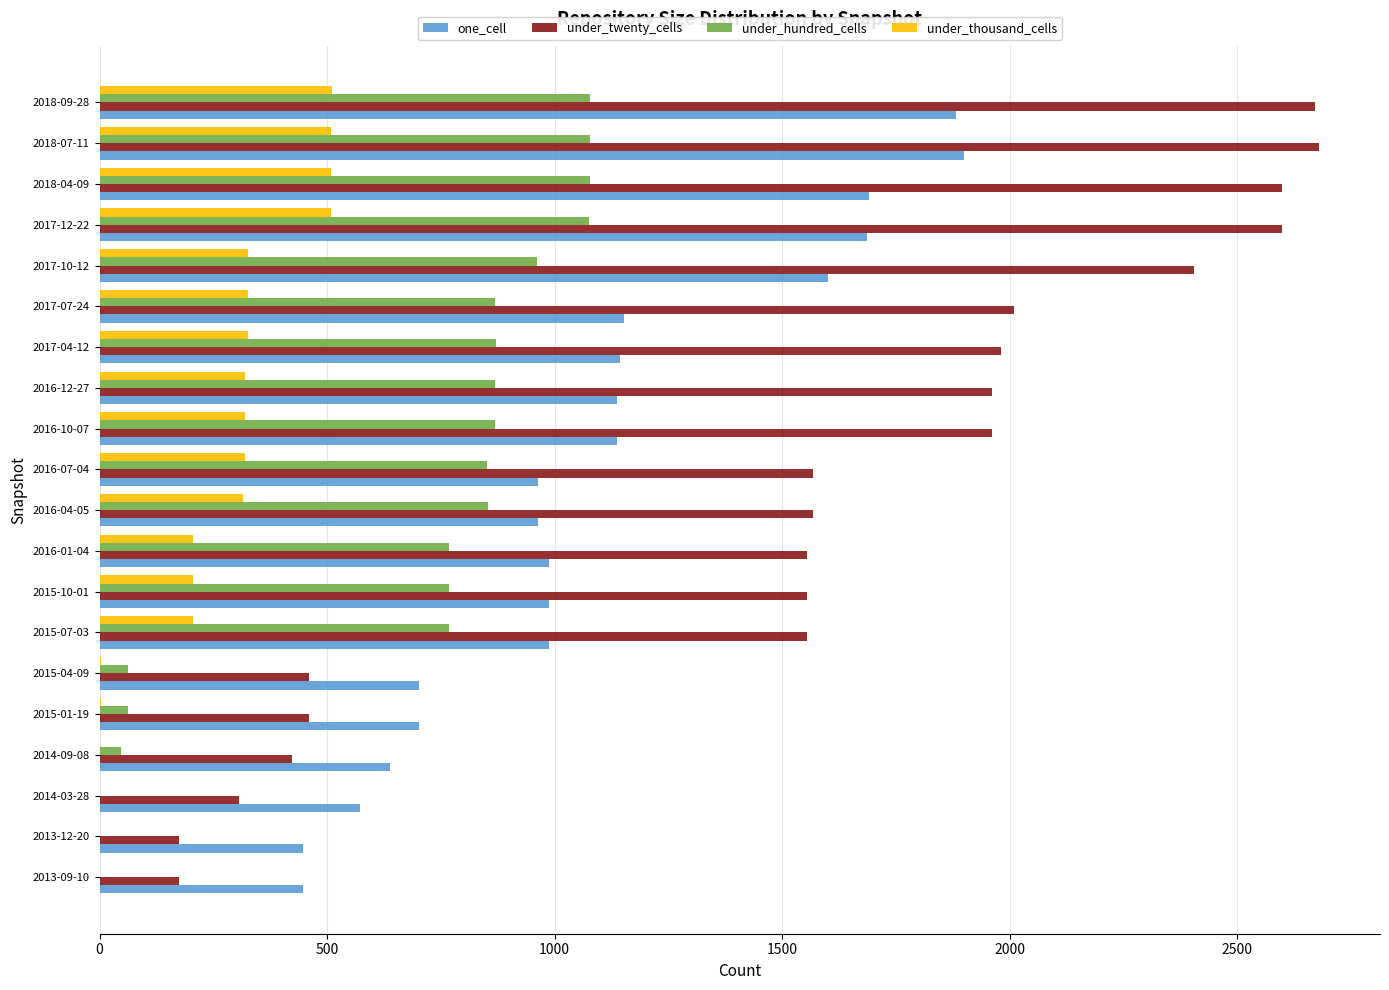

The value of under_twenty_cells at 2014-09-08 is 158. True or false?

False